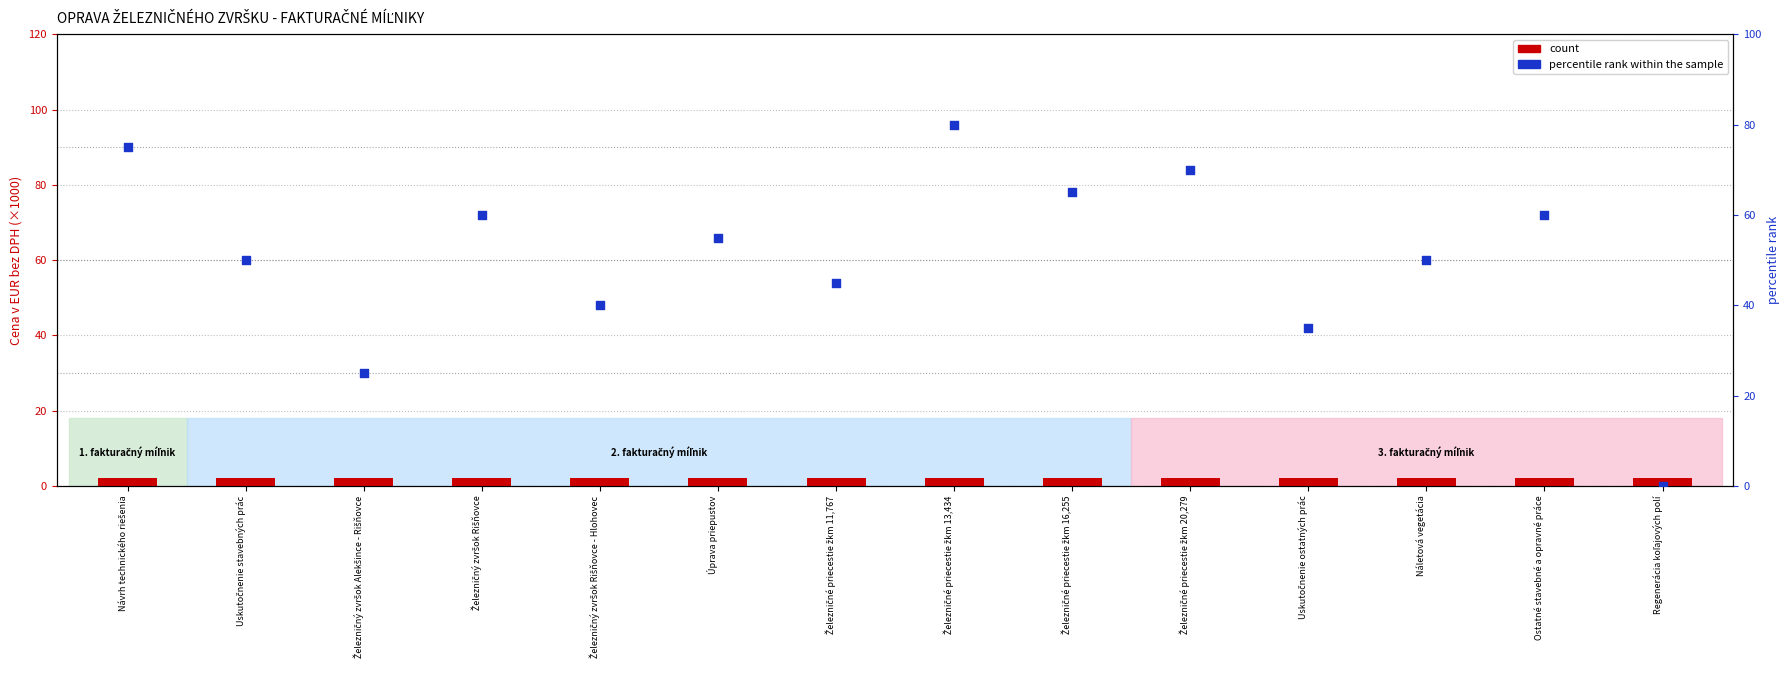

Which series reaches the minimum Y coordinate?

percentile rank within the sample